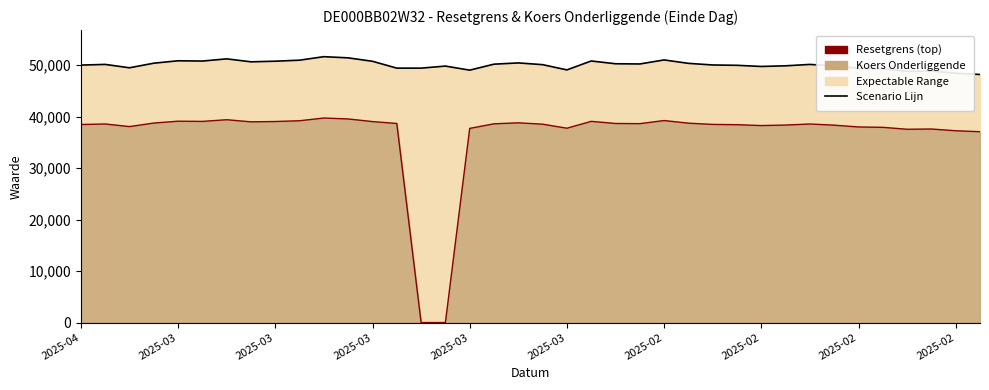

At which category is the sum across all series the highest?

10